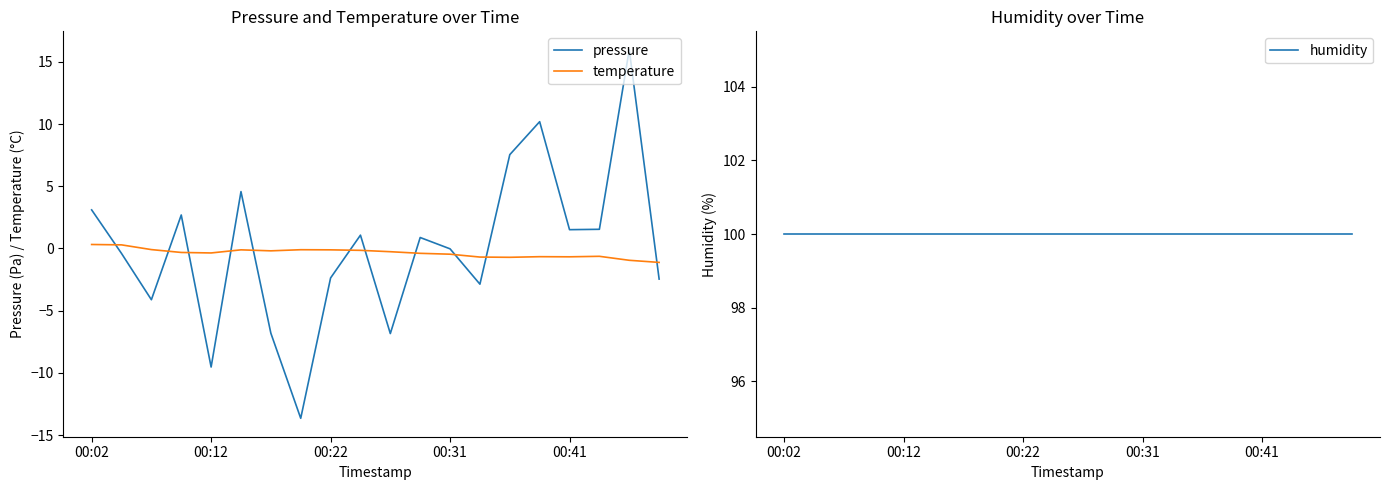

Which series ends up on top after the final intersection of pressure and temperature?

temperature